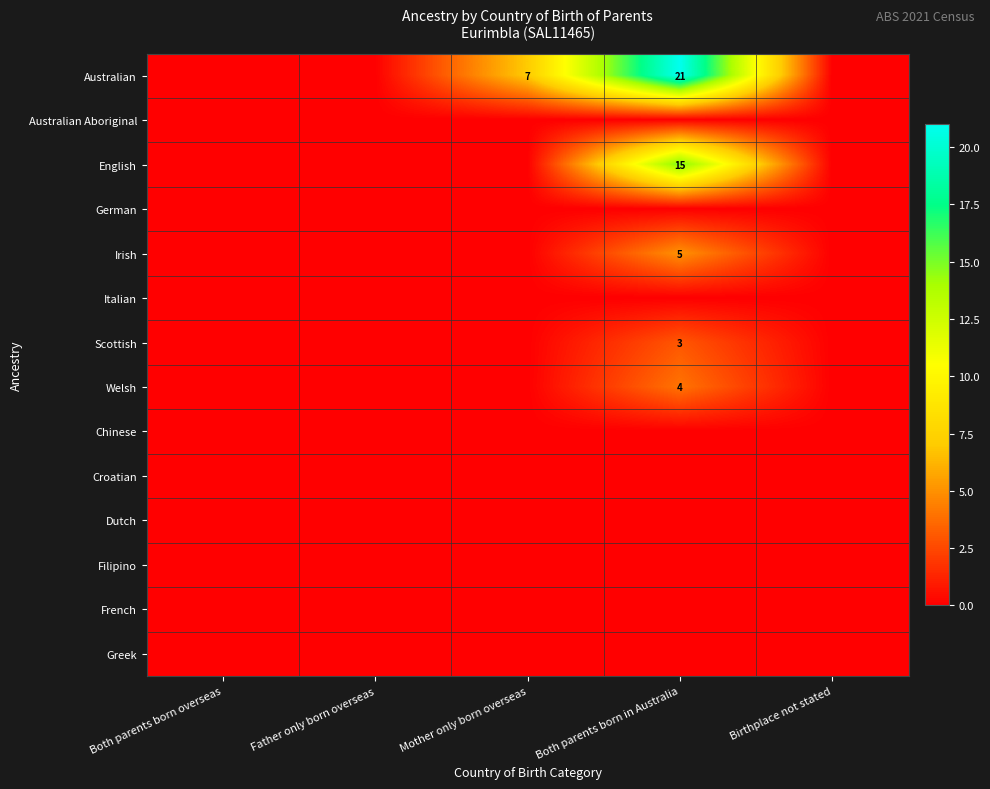

True or false: Australian has a value of 7 at Mother only born overseas.

True